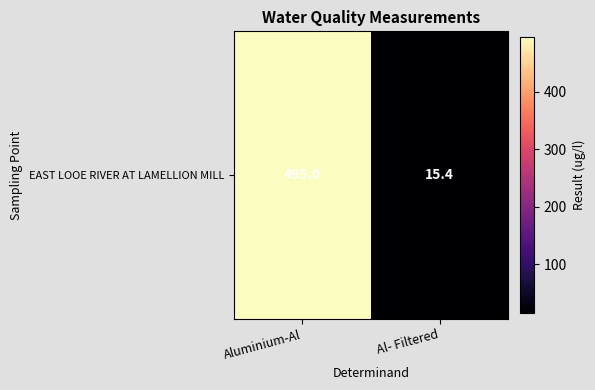

What is the approximate value at Aluminium-Al?

495.0